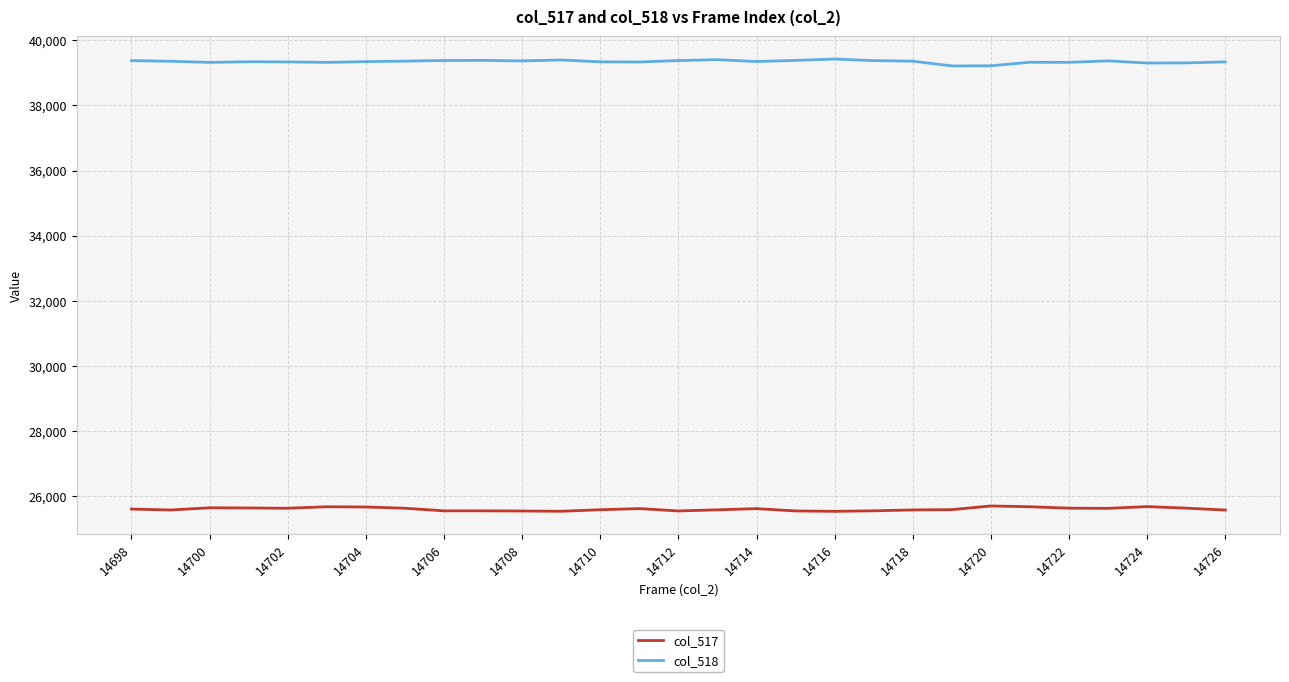

List the series in order of their peak value, lowest first.

col_517, col_518